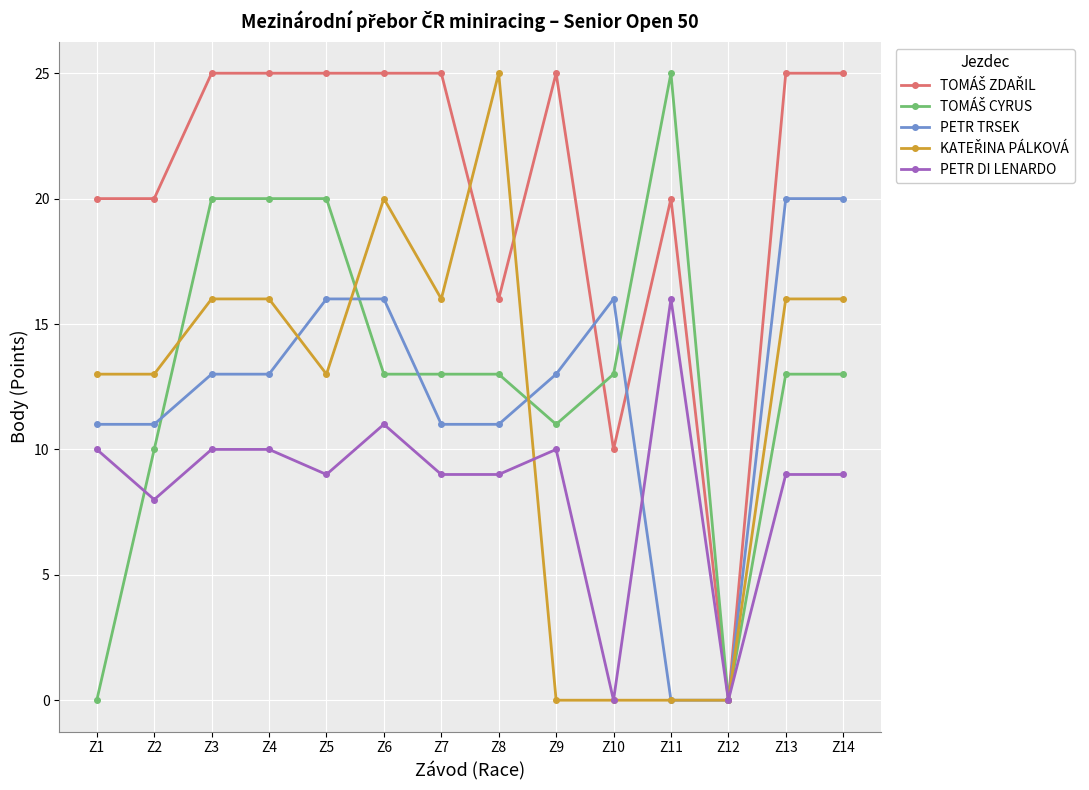

Where is the first local minimum for PETR DI LENARDO?

Z2